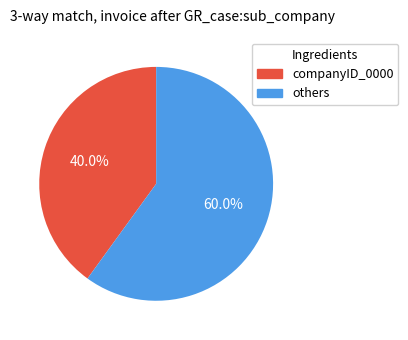

Which category has the smallest portion of the pie?

companyID_0000